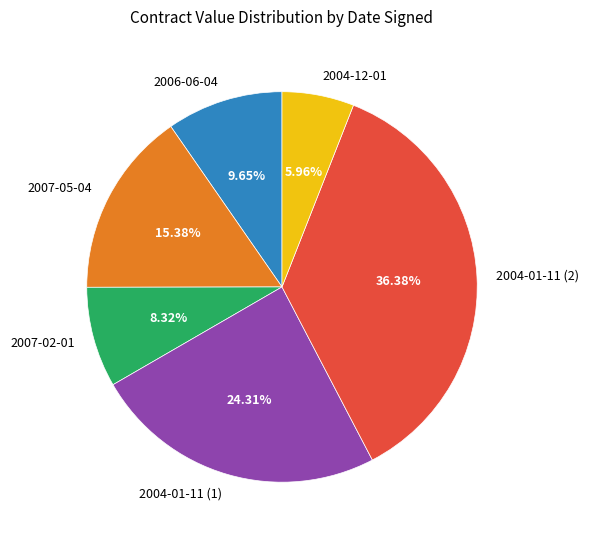

Do 2006-06-04 and 2007-02-01 together represent more than half of the pie?

No